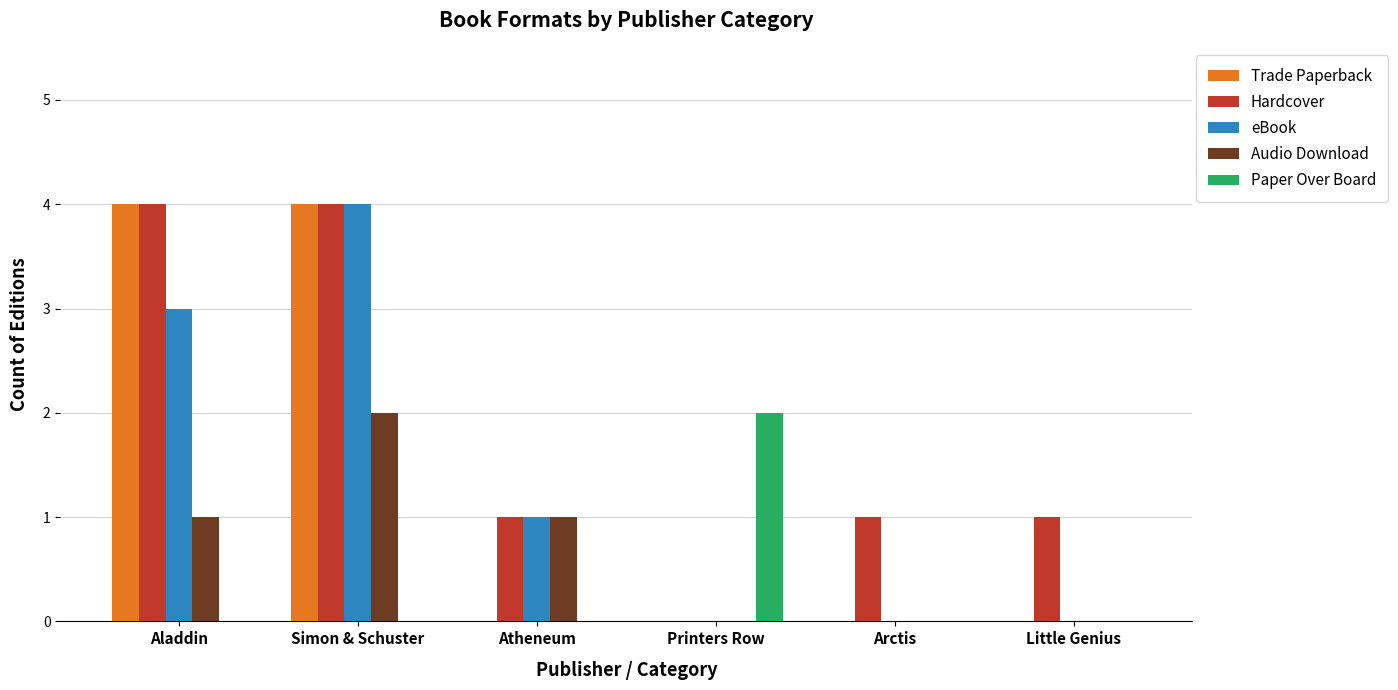

Which series changed the most between Aladdin and Arctis?

Trade Paperback